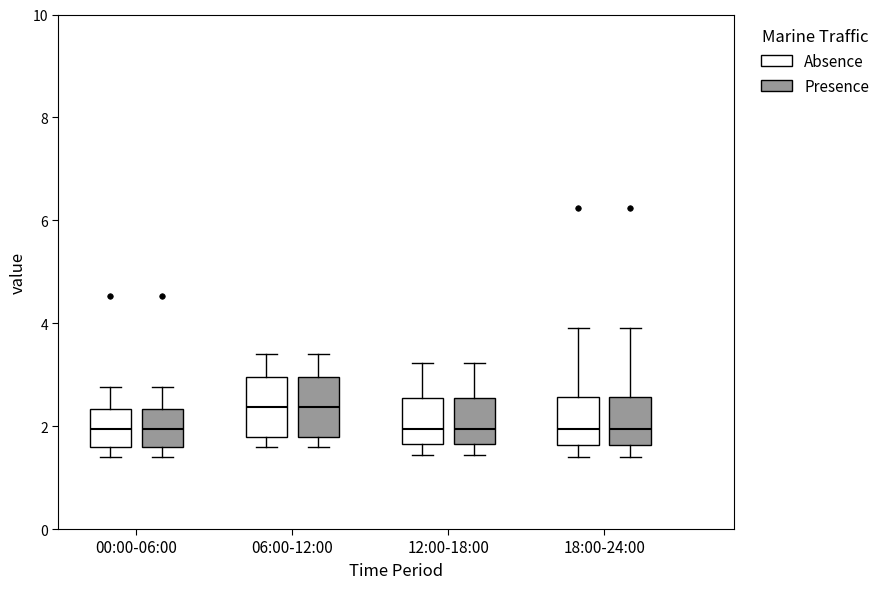

Reading left to right, read every box against the y-axis: the position of its median line, the range the box covers, and the ends of its whiskers. The values are not printed on the chart, so give them approximately, as read against the axis.

00:00-06:00 (Absence): median 2.0, box 1.6 to 2.4, whiskers 1.4 to 2.8
00:00-06:00 (Presence): median 2.0, box 1.6 to 2.4, whiskers 1.4 to 2.8
06:00-12:00 (Absence): median 2.4, box 1.8 to 3.0, whiskers 1.6 to 3.4
06:00-12:00 (Presence): median 2.4, box 1.8 to 3.0, whiskers 1.6 to 3.4
12:00-18:00 (Absence): median 2.0, box 1.6 to 2.6, whiskers 1.4 to 3.2
12:00-18:00 (Presence): median 2.0, box 1.6 to 2.6, whiskers 1.4 to 3.2
18:00-24:00 (Absence): median 2.0, box 1.6 to 2.6, whiskers 1.4 to 4.0
18:00-24:00 (Presence): median 2.0, box 1.6 to 2.6, whiskers 1.4 to 4.0